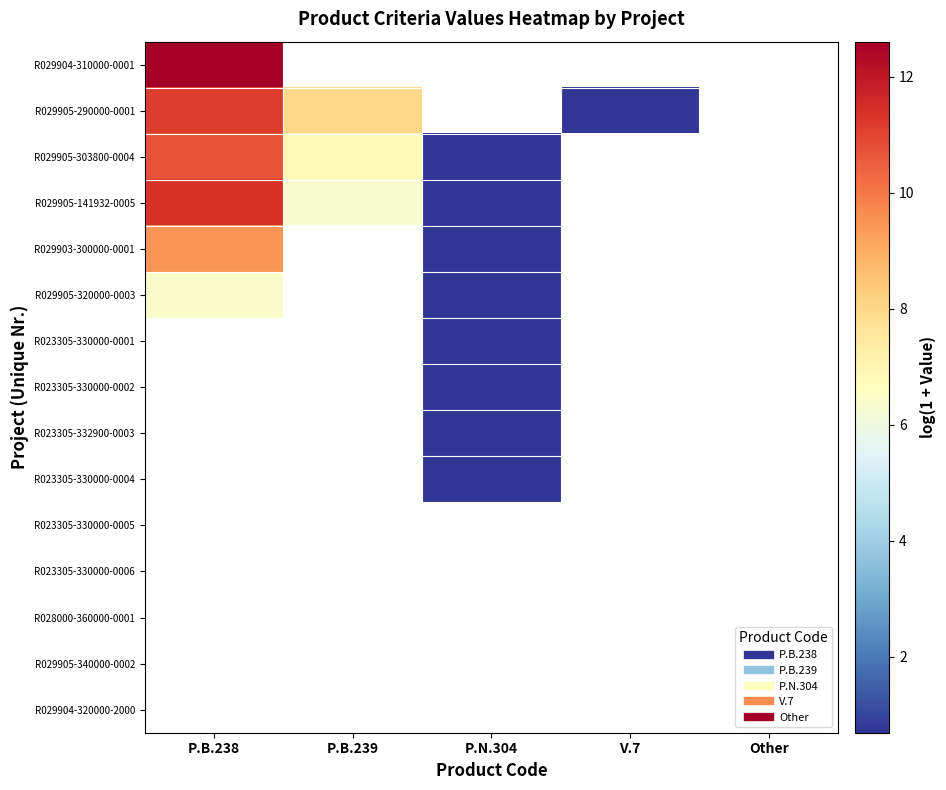

List the series in order of their peak value, highest first.

R029904-310000-0001, R029905-141932-0005, R029905-290000-0001, R029903-300000-0001, R029905-320000-0003, R023305-330000-0001, R023305-330000-0002, R023305-332900-0003, R023305-330000-0004, R023305-330000-0005, R023305-330000-0006, R028000-360000-0001, R029905-340000-0002, R029904-320000-2000, R029905-303800-0004